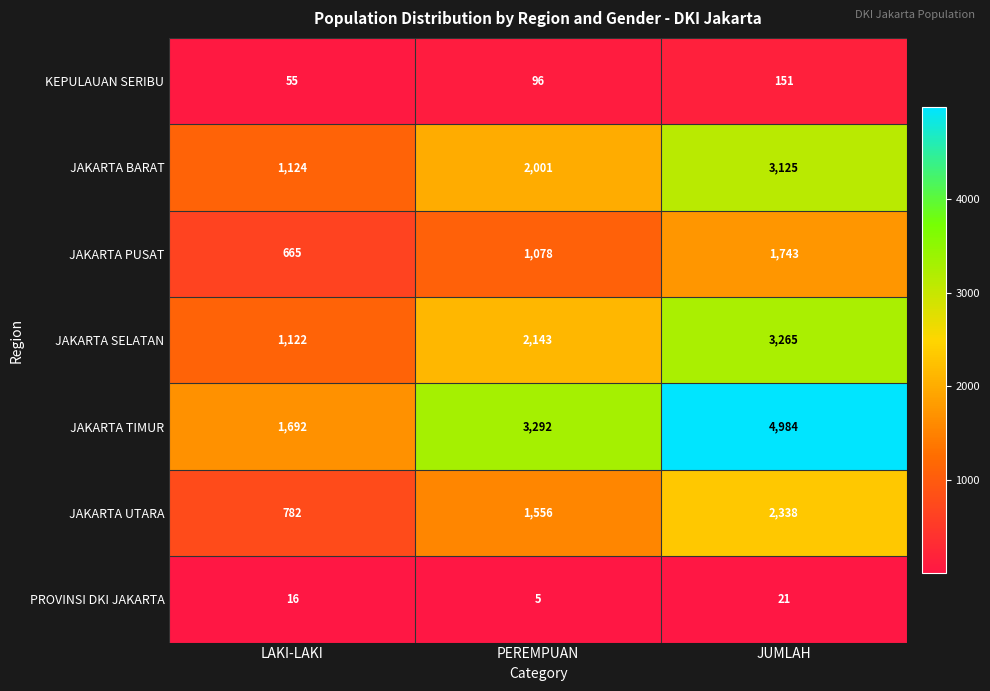

What is the difference between the PROVINSI DKI JAKARTA values at PEREMPUAN and JUMLAH?

16